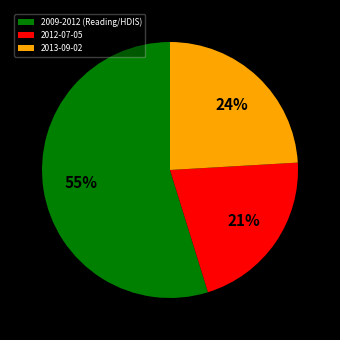

Does 2013-09-02 account for over 50% of the chart?

No